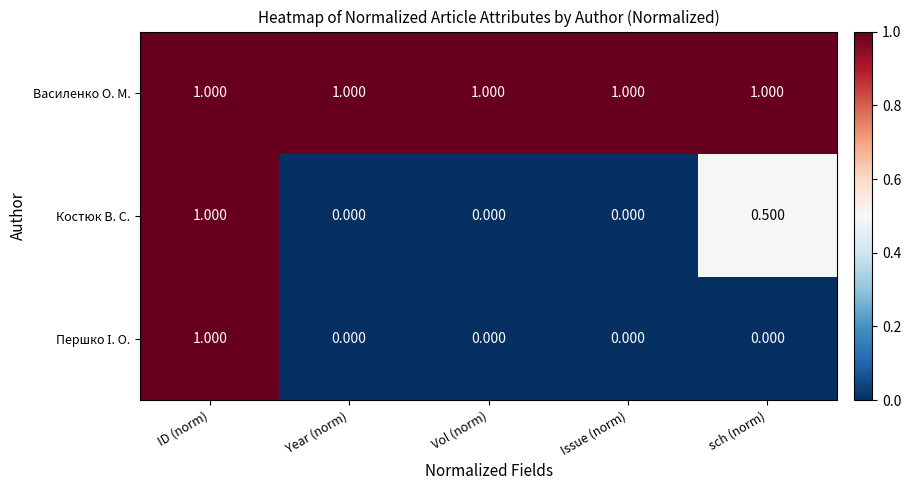

How many distinct data groups are displayed?

3